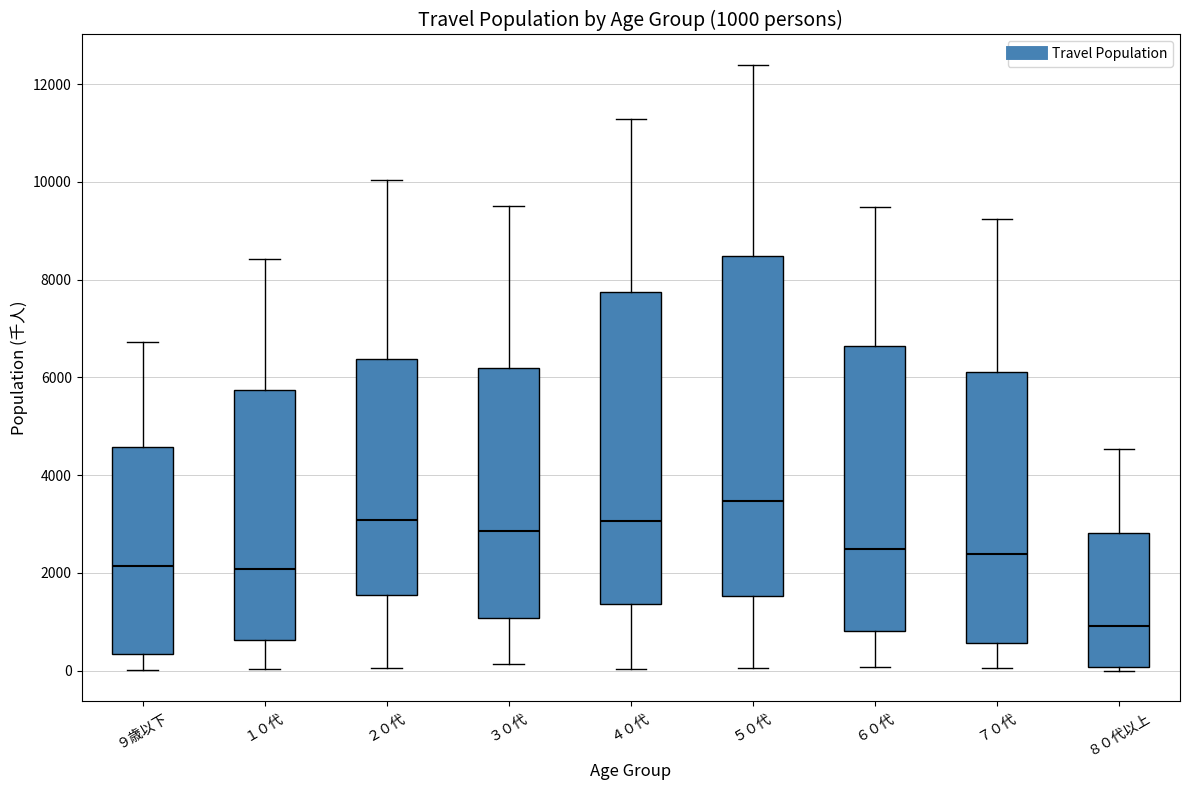

Comparing the boxes themselves (not the whiskers), which one is the tallest?

５０代